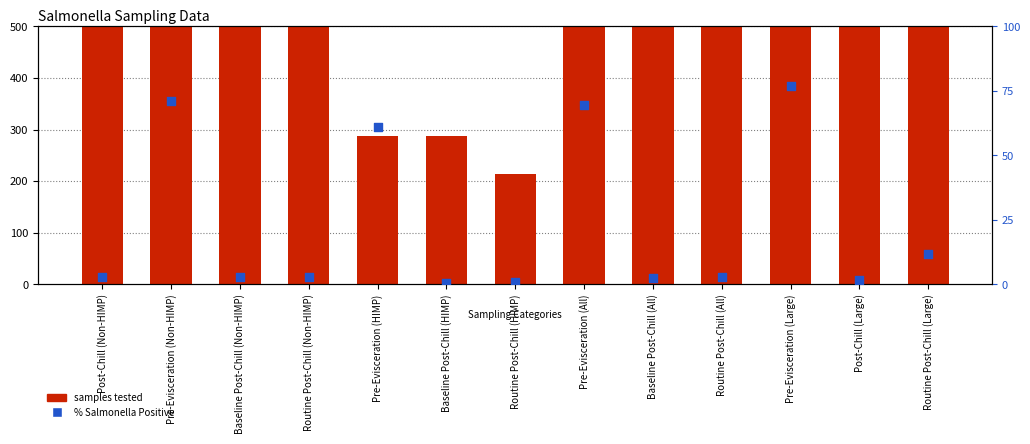

Which series contains the lowest Y value?

% Salmonella Positive